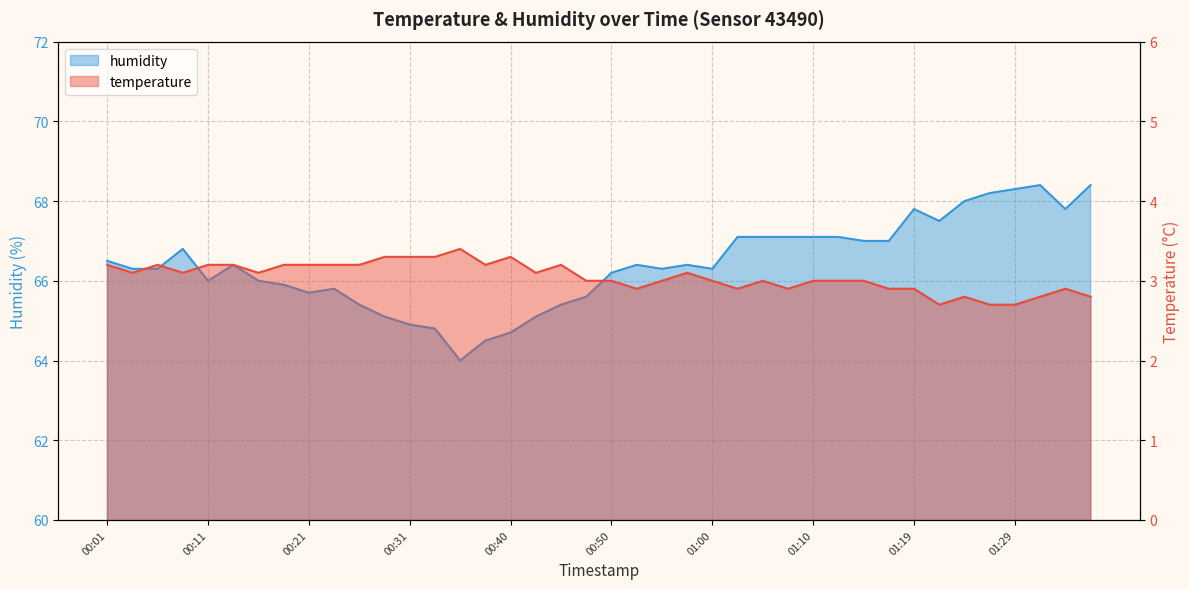

What are all the series names shown in the legend?

temperature, humidity